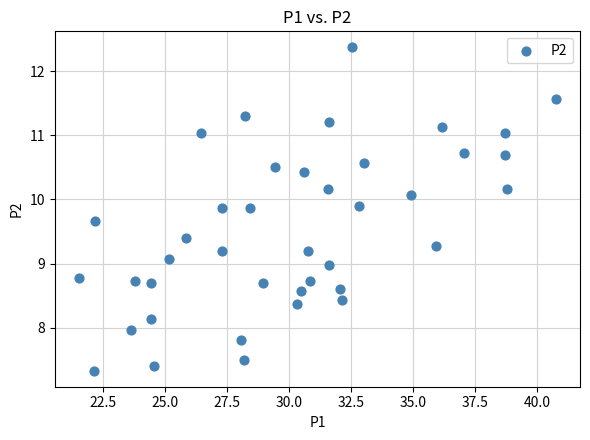

What is the range of Y values (max minus min)?

5.0